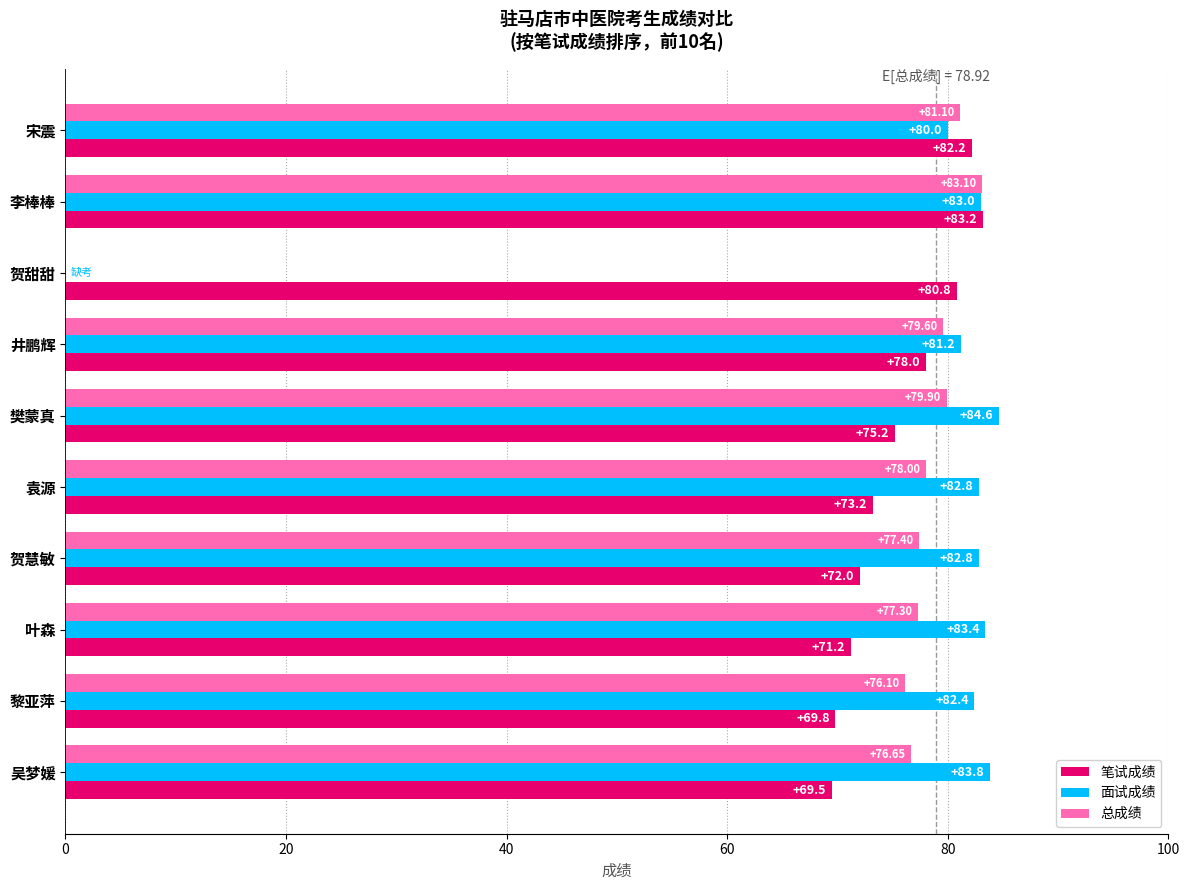

Which series changed the most between 井鹏辉 and 叶森?

笔试成绩